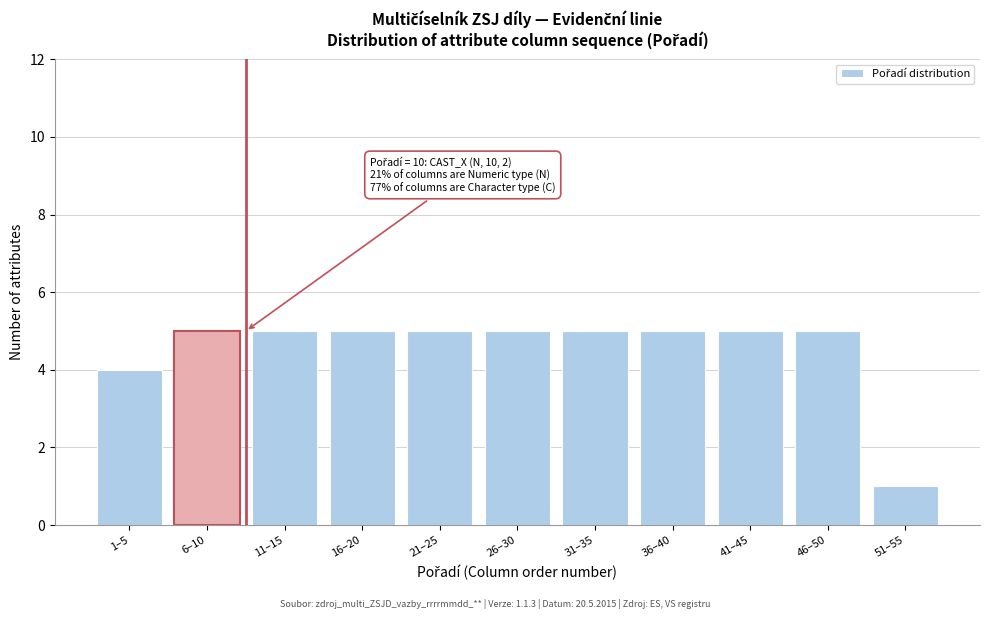

Reading left to right, extract all data points from this chart.

4	5	5	5	5	5	5	5	5	5	1